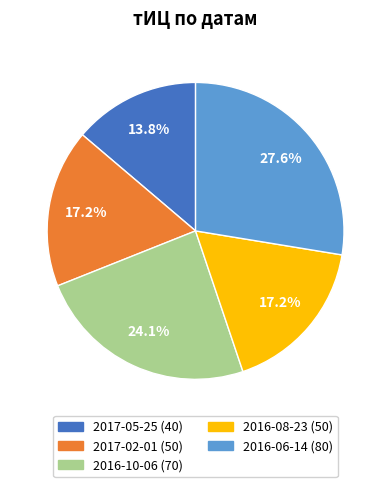

True or false: 2016-06-14 accounts for 28% of the total.

True